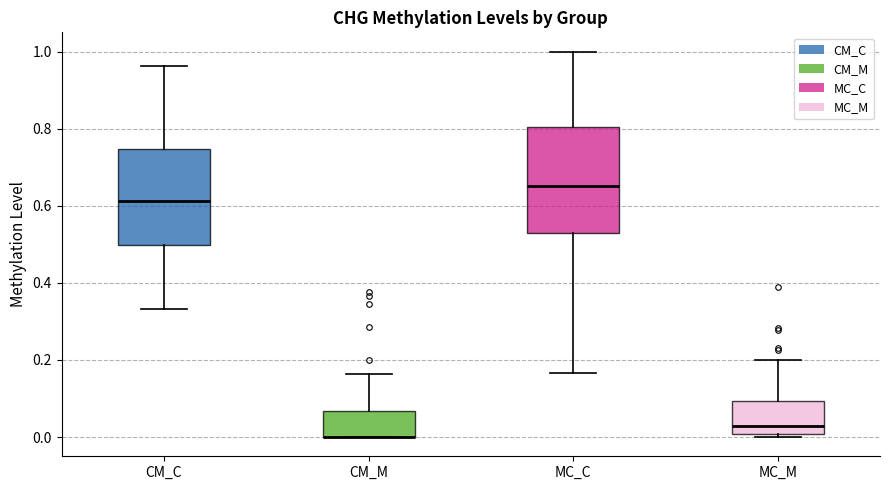

Reading left to right, read every box against the y-axis: the position of its median line, the range the box covers, and the ends of its whiskers. The values are not printed on the chart, so give them approximately, as read against the axis.

CM_C: median 0.62, box 0.50 to 0.74, whiskers 0.34 to 0.96
CM_M: median 0.00 (drawn on the box's lower edge), box 0.00 to 0.06, whiskers 0.00 to 0.16
MC_C: median 0.66, box 0.52 to 0.80, whiskers 0.16 to 1.00
MC_M: median 0.02, box 0.00 to 0.10, whiskers 0.00 (just below the box's lower edge) to 0.20